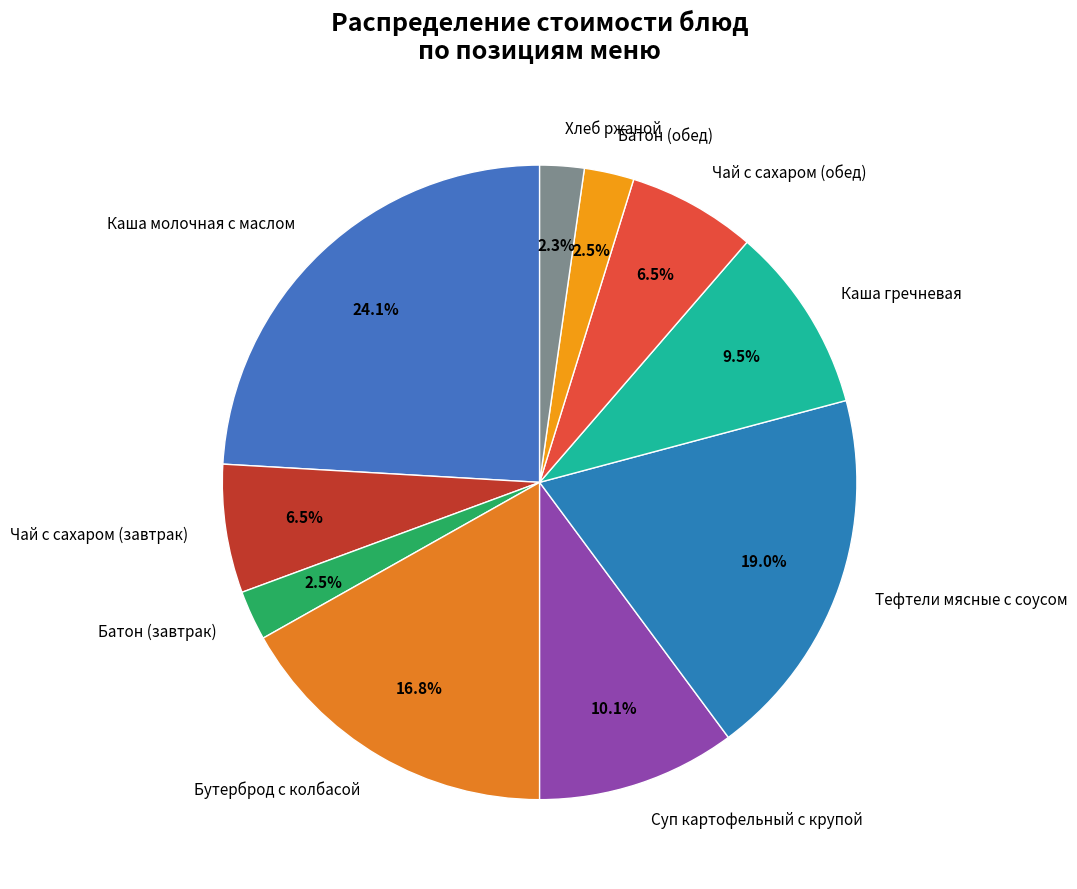

How much of the chart is everything except Бутерброд с колбасой?

83.2%